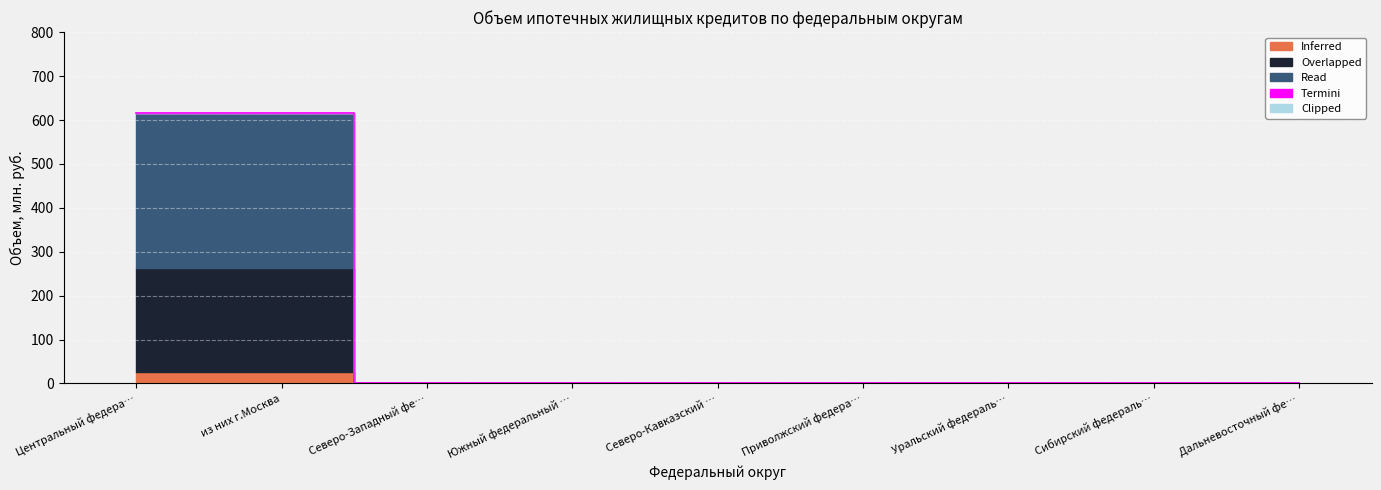

Which series has the largest range (max minus min)?

Read